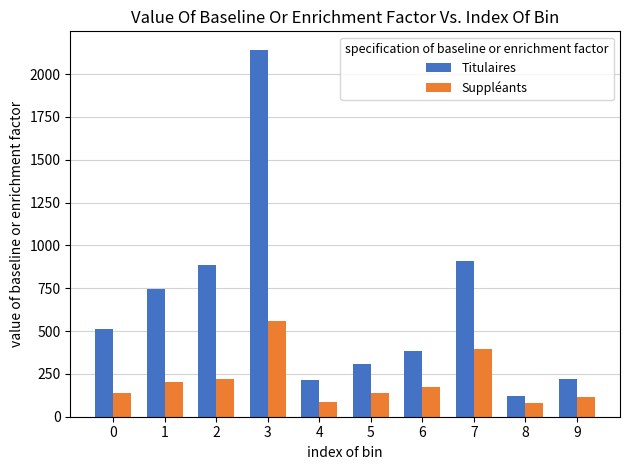

What is the sum of the Suppléants values at 3 and 9?

675